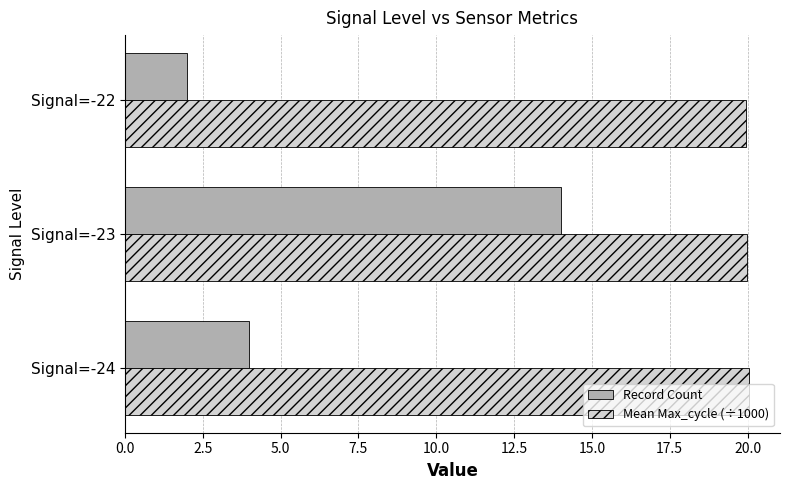

What is the total value across all series at Signal=-23?

34.0